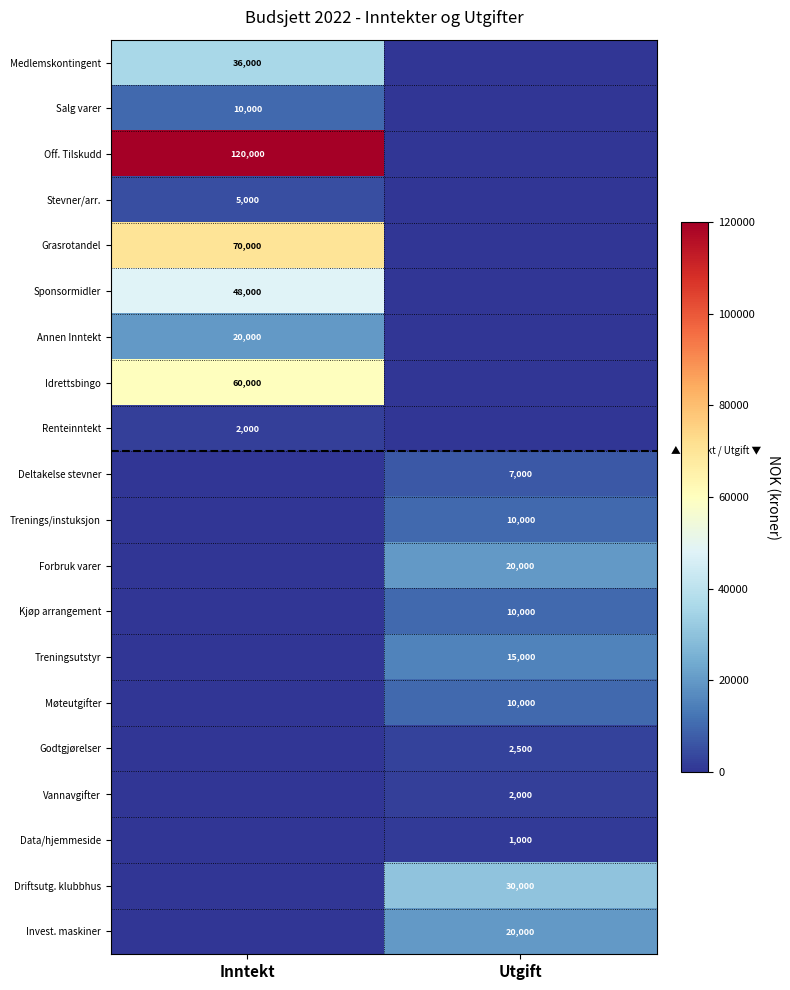

The Sponsormidler series shows 48000 at Inntekt. True or false?

True